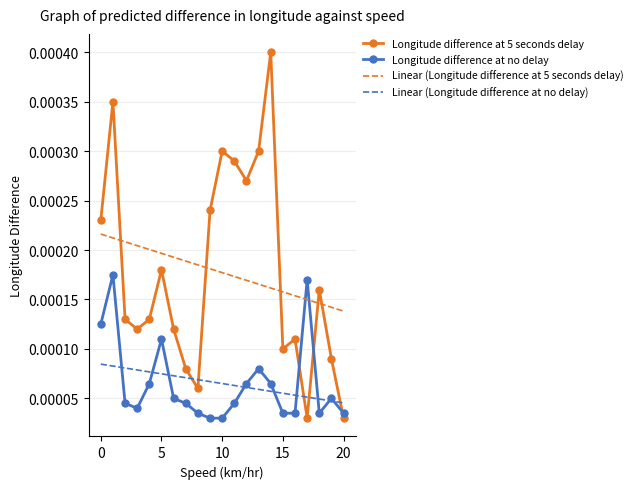

Rank the series by their maximum value, from lowest to highest.

Linear (Longitude difference at no delay), Longitude difference at no delay, Linear (Longitude difference at 5 seconds delay), Longitude difference at 5 seconds delay